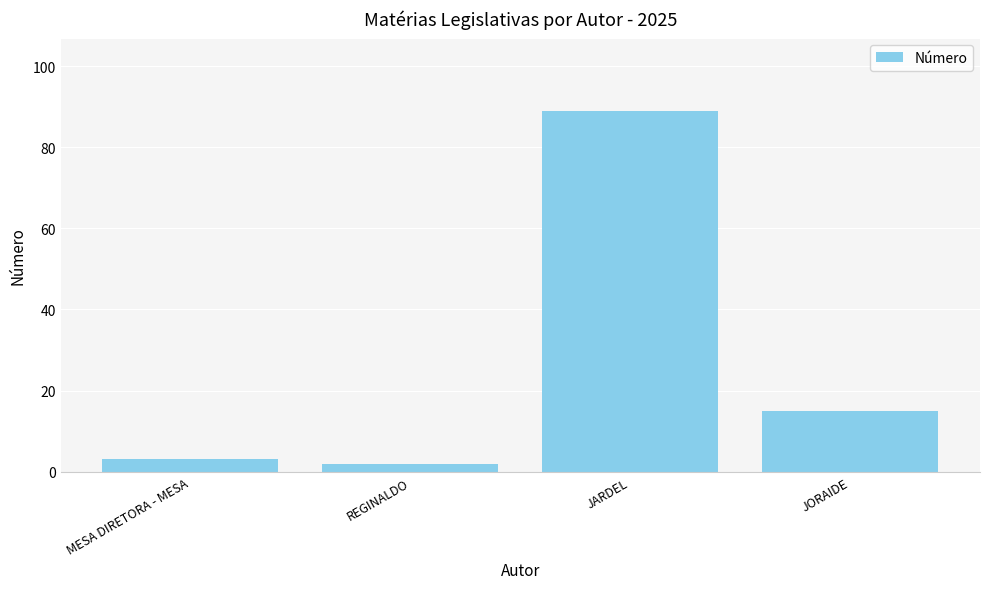

Is it true that the value at MESA DIRETORA - MESA is 3?

True